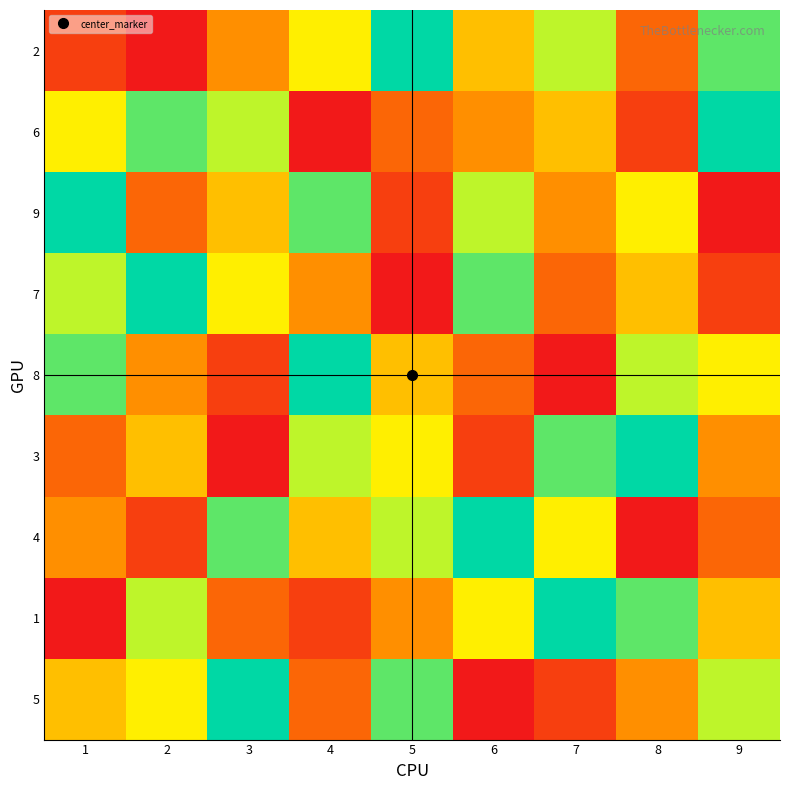

What is the spread (max minus min) of values at 1?

8